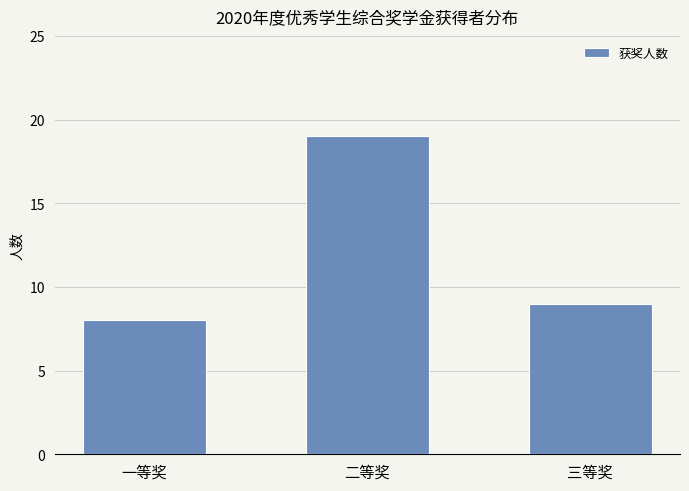

Approximately how many times larger is the value at 一等奖 compared to 二等奖?

0.4